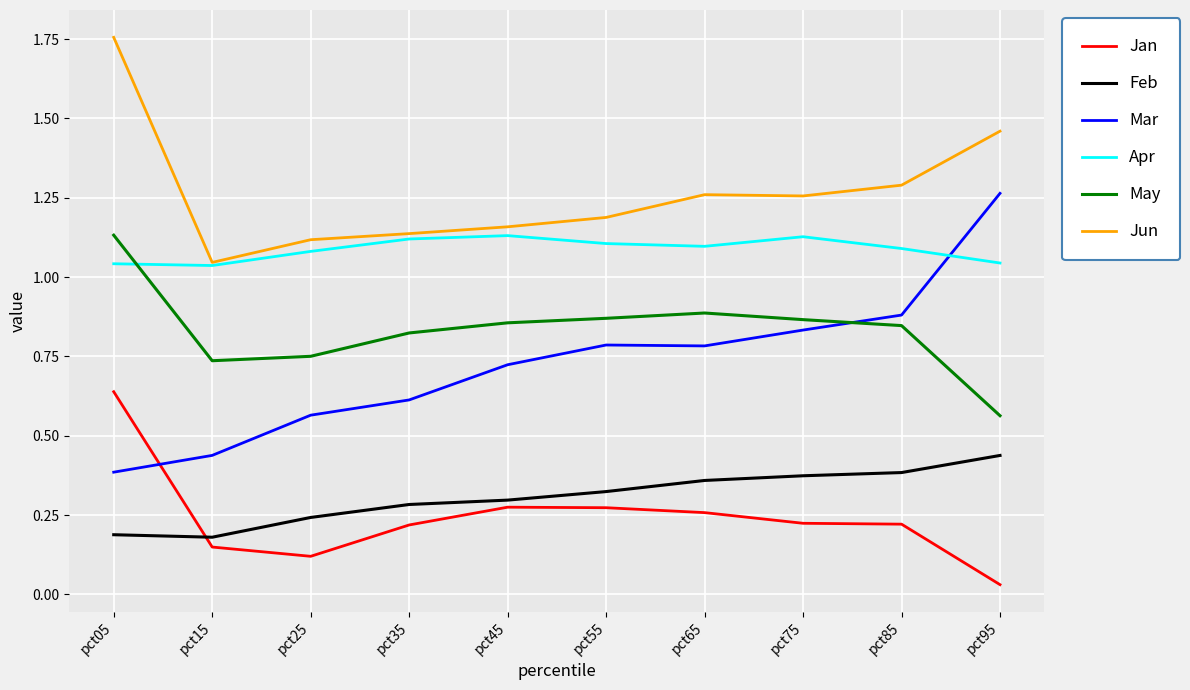

True or false: Jun and Mar cross at least once.

False